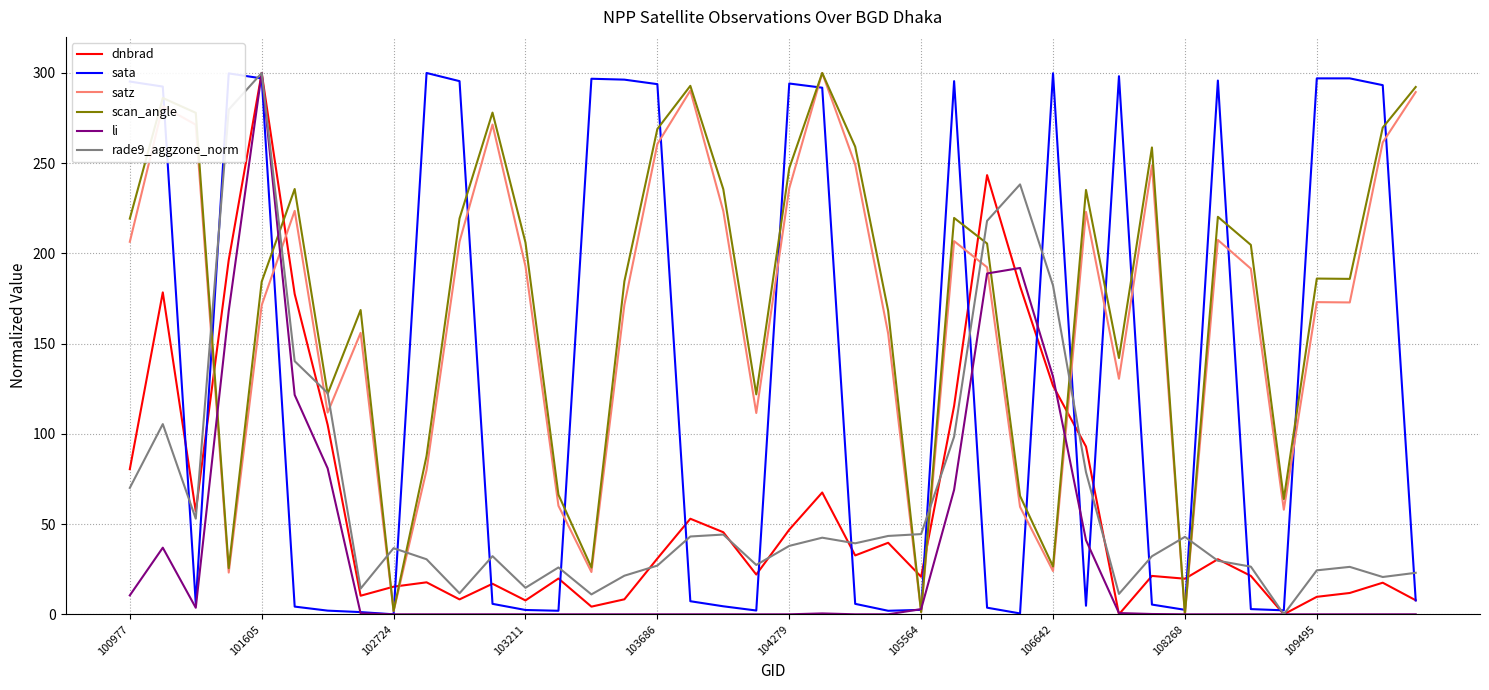

How many intersections are there between satz and dnbrad?

10